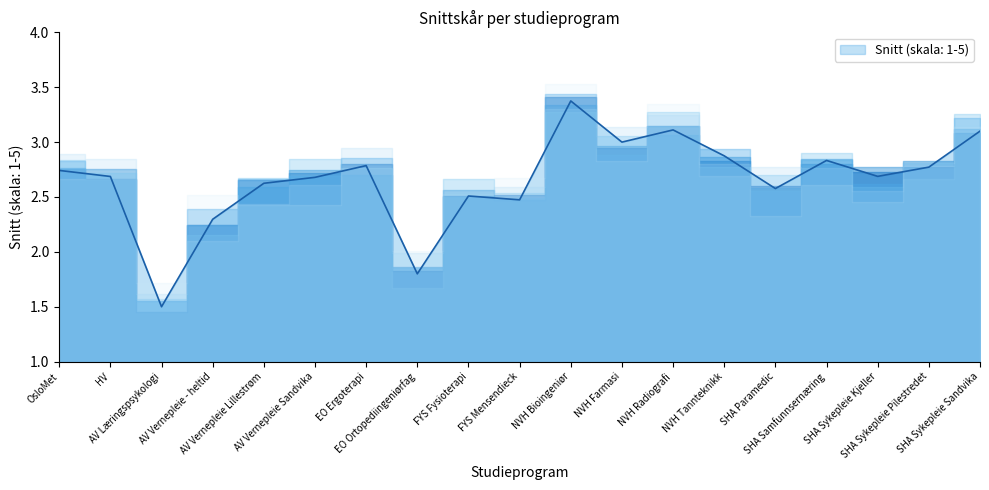

Reading left to right, what are all the values shown in this chart?

OsloMet=2.7	HV=2.7	AV Læringspsykologi=1.5	AV Vernepleie - heltid=2.3	AV Vernepleie Lillestrøm=2.6	AV Vernepleie Sandvika=2.7	EO Ergoterapi=2.8	EO Ortopediingeniørfag=1.8	FYS Fysioterapi=2.5	FYS Mensendieck=2.5	NVH Bioingeniør=3.4	NVH Farmasi=3.0	NVH Radiografi=3.1	NVH Tannteknikk=2.9	SHA Paramedic=2.6	SHA Samfunnsernæring=2.8	SHA Sykepleie Kjeller=2.7	SHA Sykepleie Pilestredet=2.8	SHA Sykepleie Sandvika=3.1